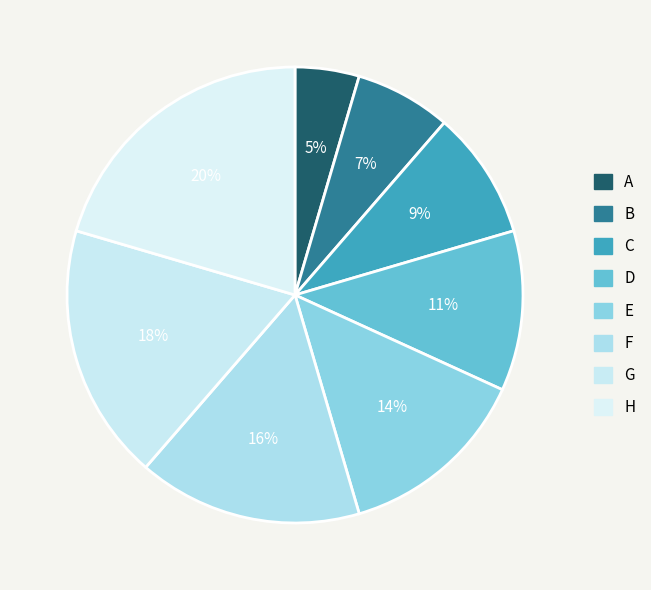

True or false: E accounts for 14% of the total.

True